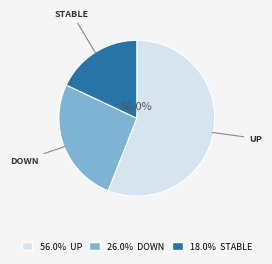

Does any single category account for the majority?

Yes